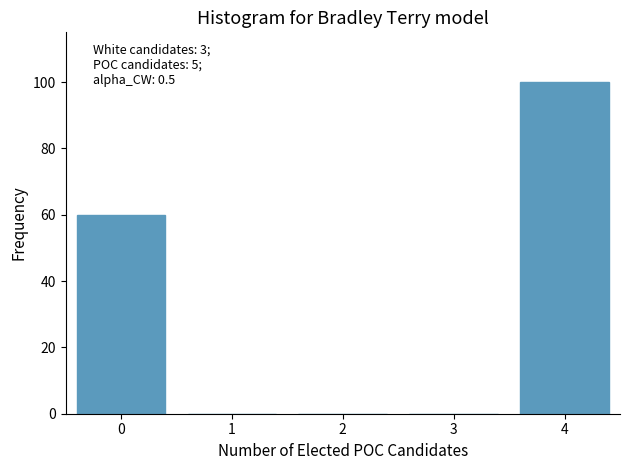

Reading left to right, transcribe all the data shown in this chart.

0=60	1=0	2=0	3=0	4=100